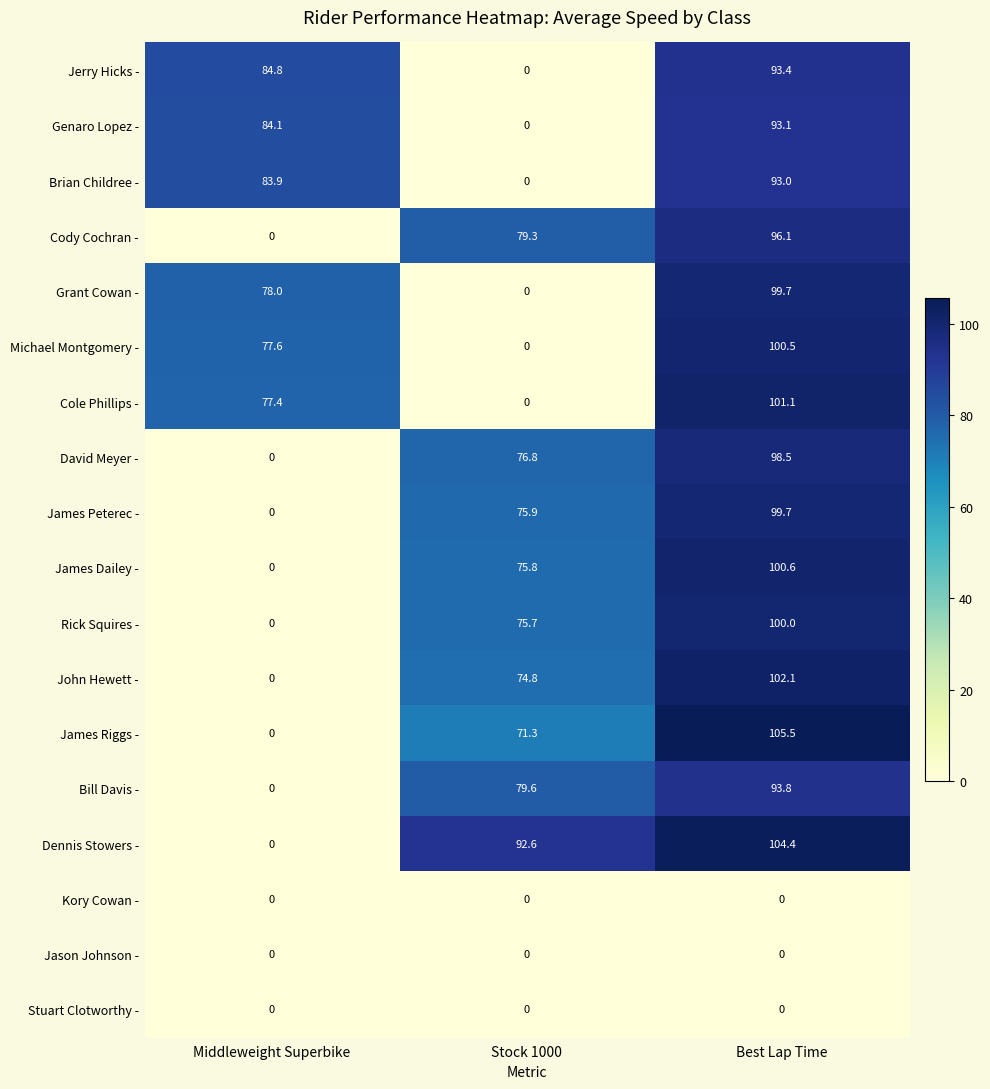

What is the average value of the Michael Montgomery - series?

59.4